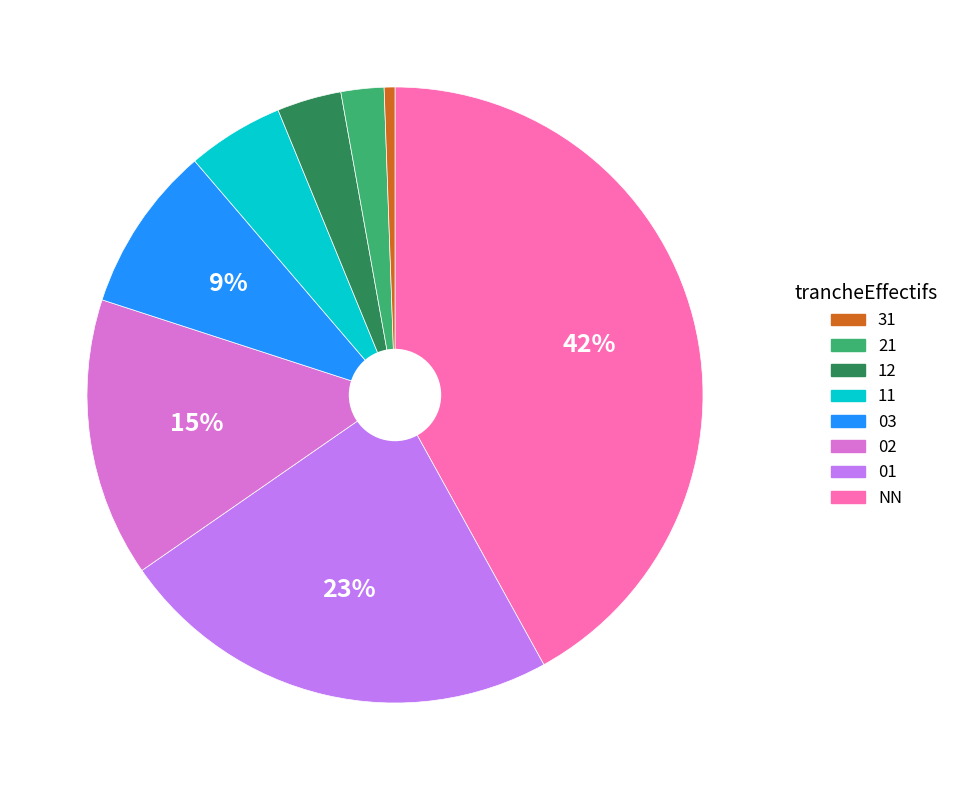

To the nearest percent, what is the difference between the largest and smallest slice percentages?

41%